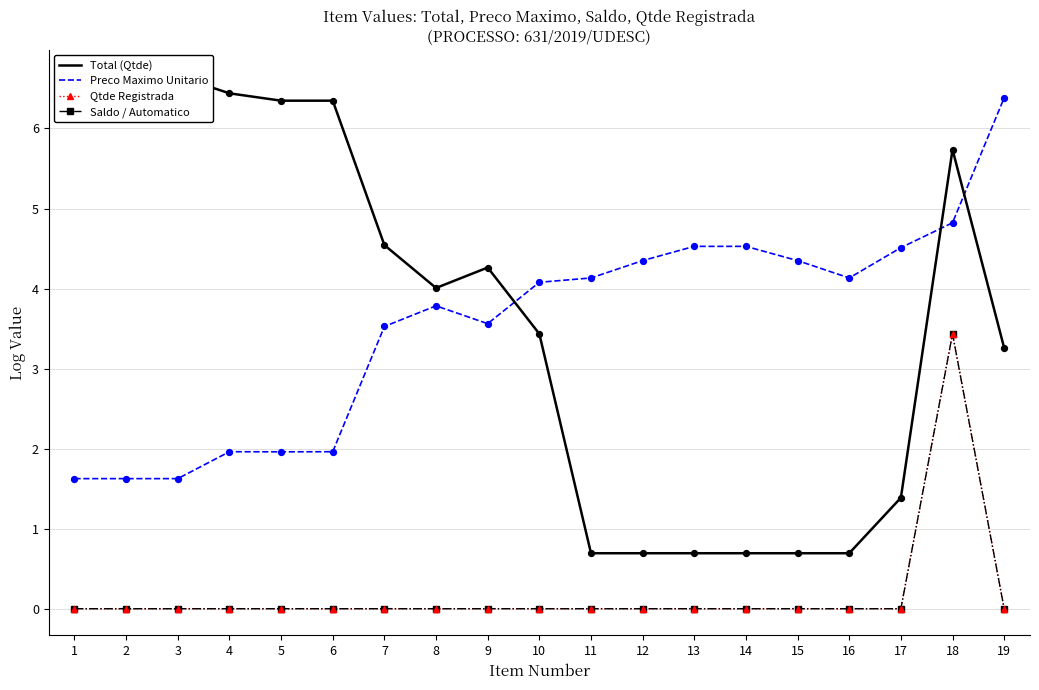

Which series contains the lowest Y value?

Qtde Registrada